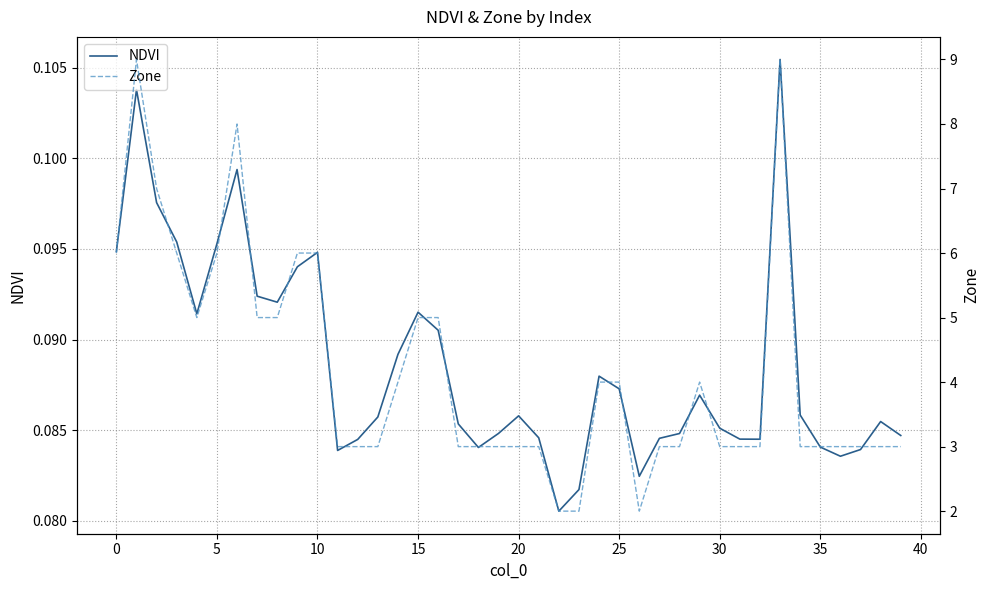

What is the sum of the NDVI values at 30 and 24?

0.2